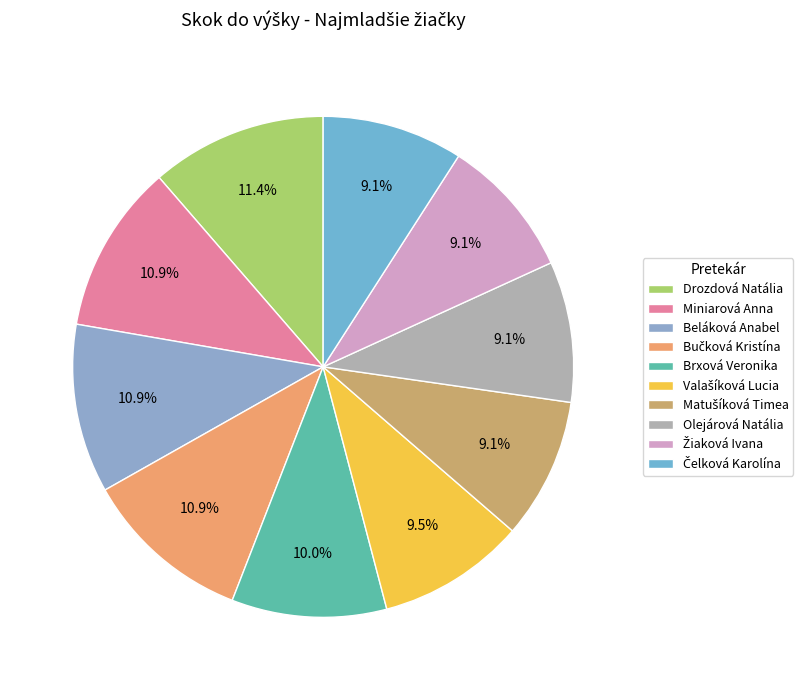

Is there any slice that represents more than half of the pie?

No